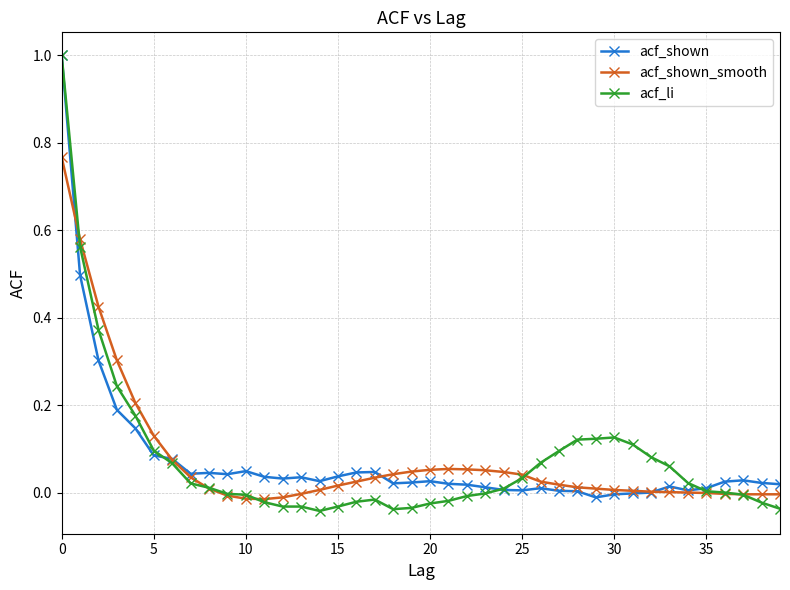

Rank the series by their average value, from highest to lowest.

acf_shown_smooth, acf_li, acf_shown